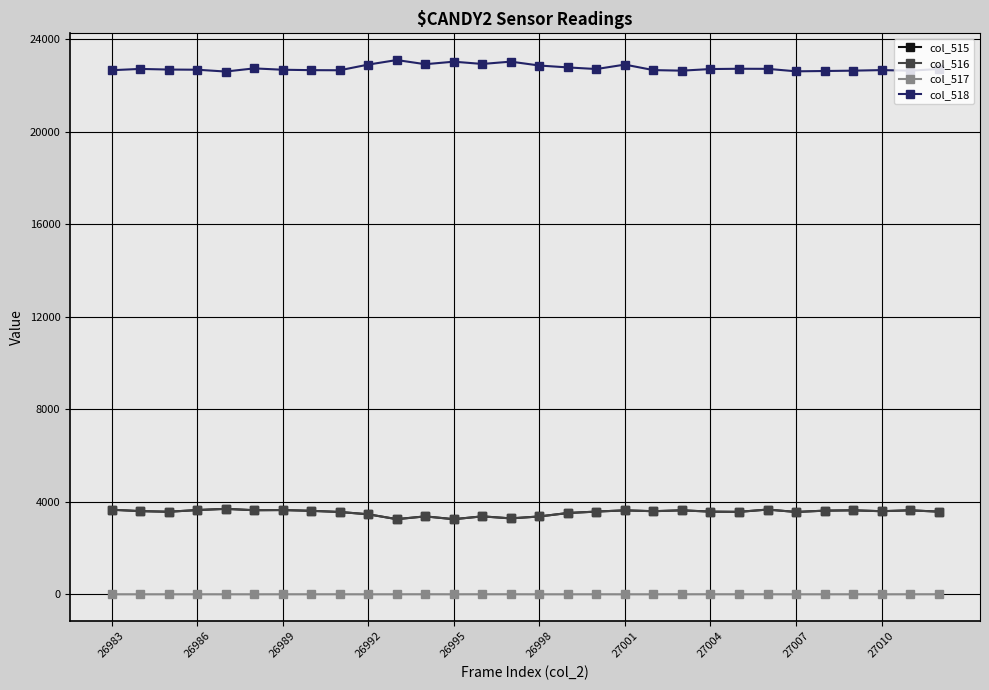

How many lines are shown in the chart?

4